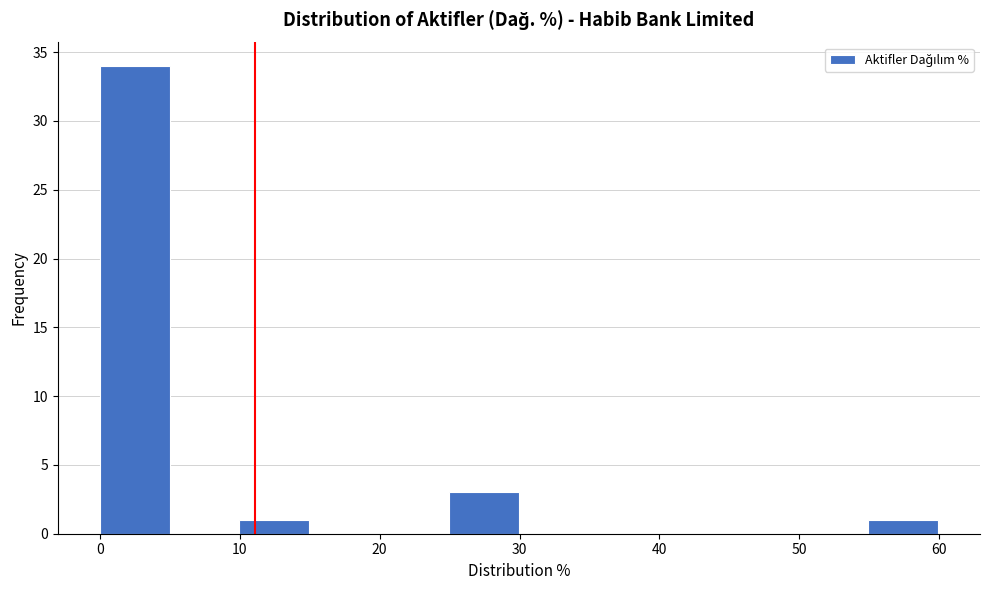

Over which range of the x-axis is the bar tallest?

0 to 5